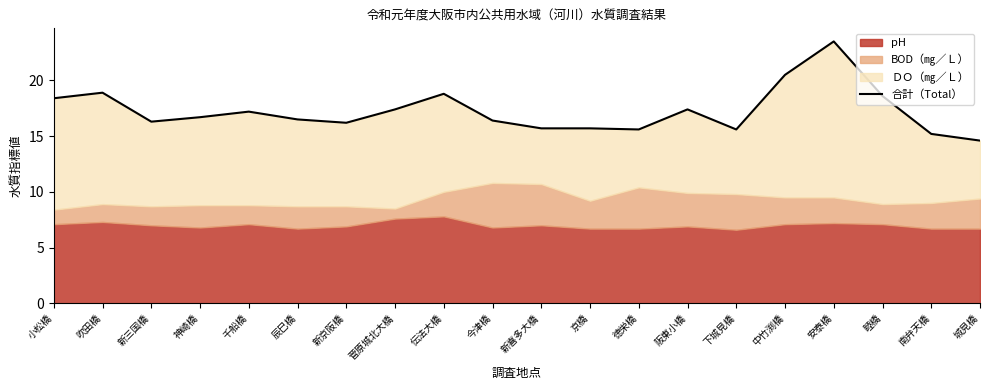

What is the sum of the values at 新京阪橋 and 城見橋?

30.8